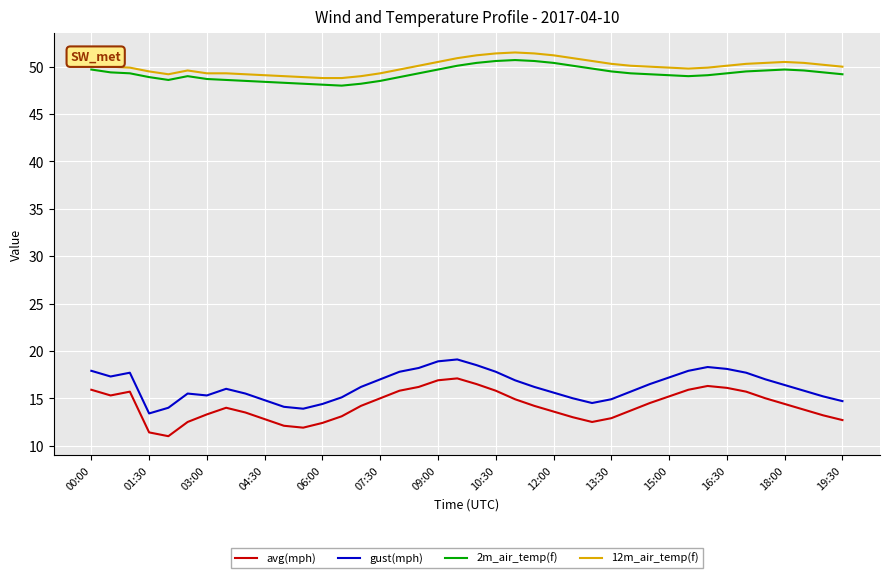

True or false: 12m_air_temp(f) and 2m_air_temp(f) cross at least once.

False